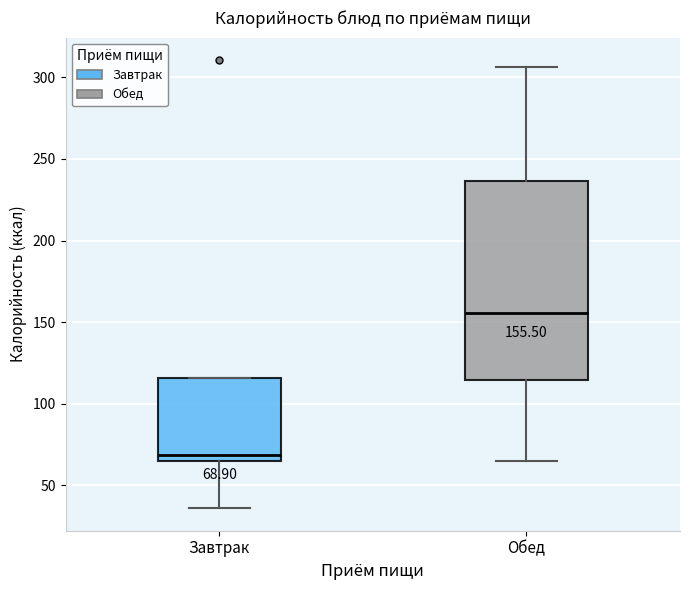

Which box has the highest median line?

Обед